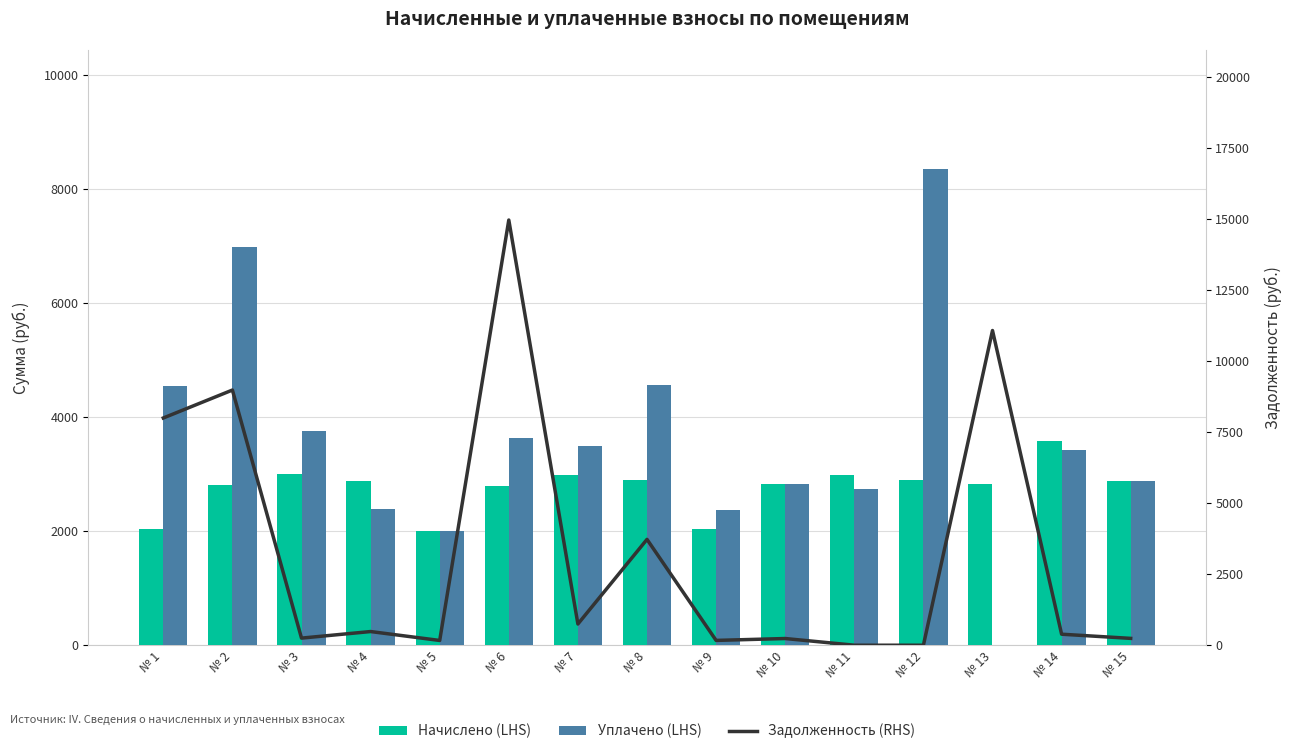

What is the difference between the maximum and minimum values in the Начислено (LHS) series?

1579.6